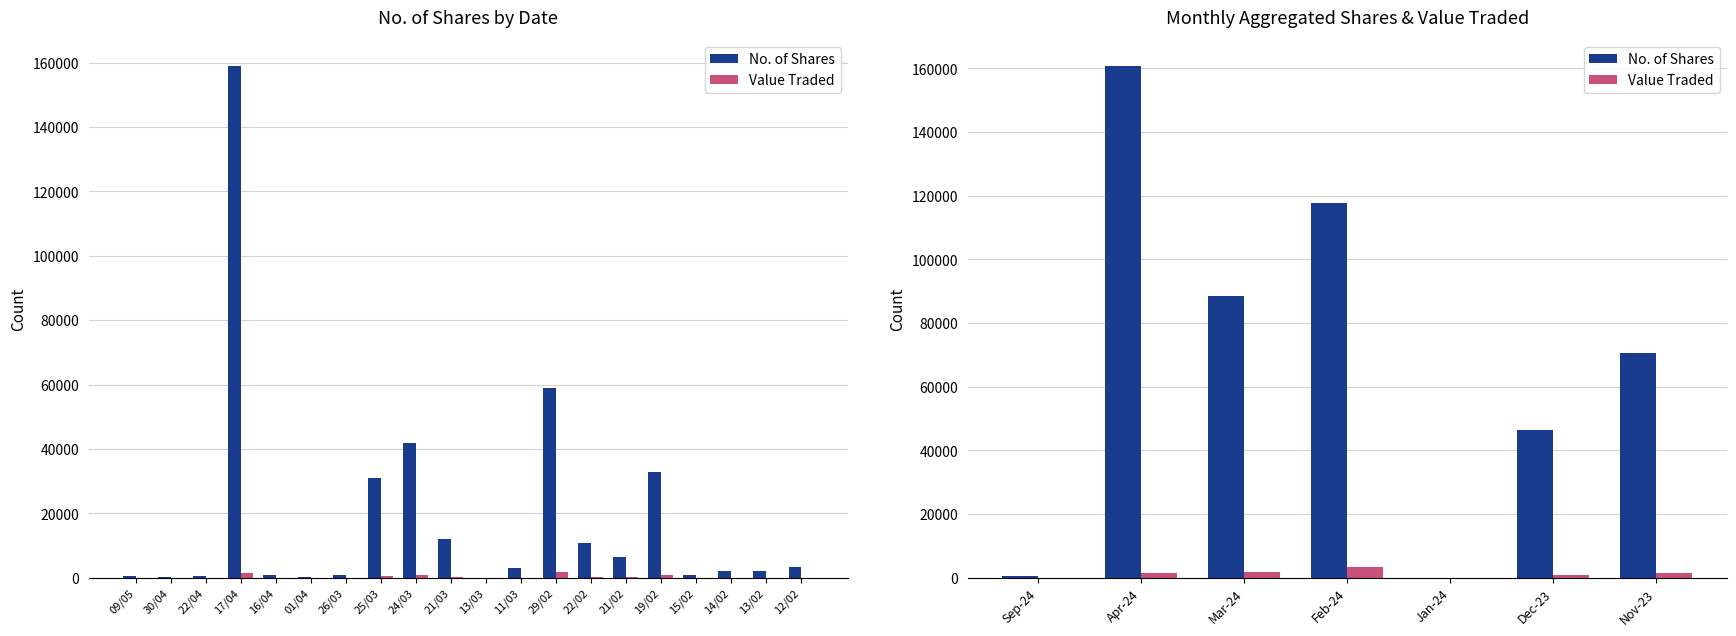

Which series changed the most between Sep-24 and Jan-24?

No. of Shares